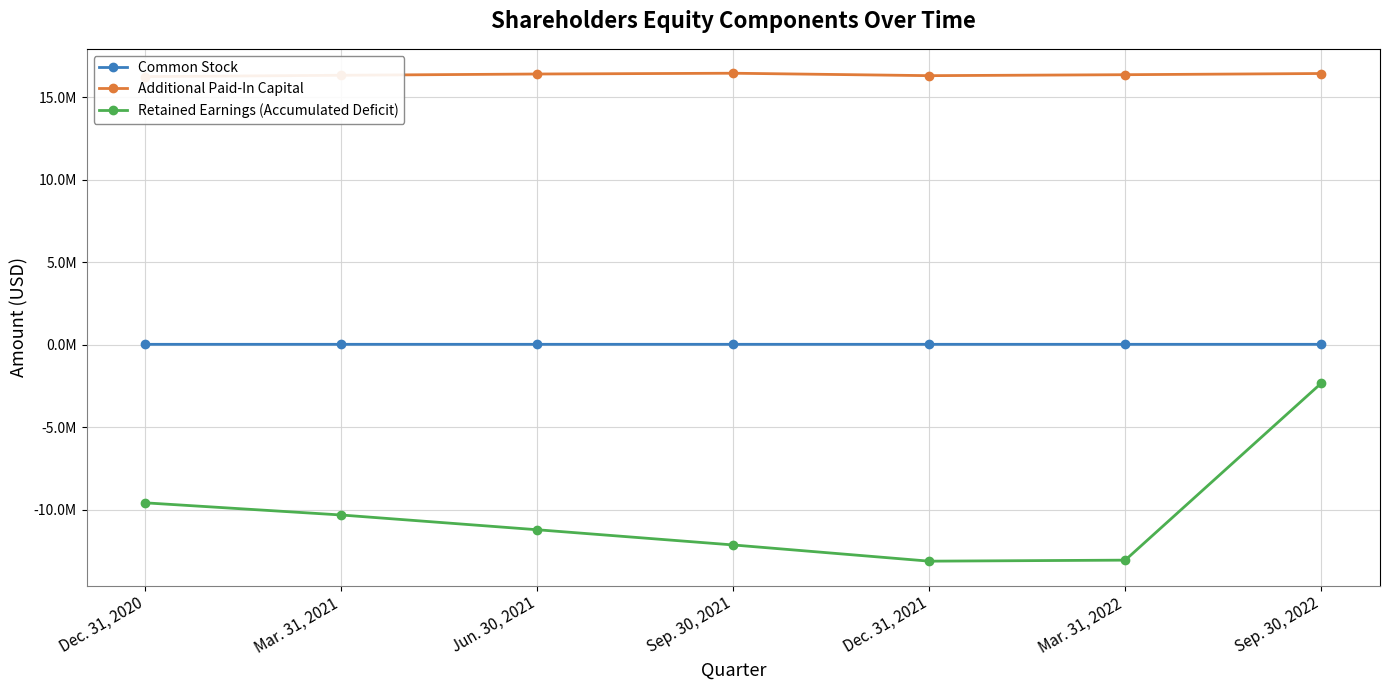

True or false: Retained Earnings (Accumulated Deficit) and Additional Paid-In Capital cross at least once.

False